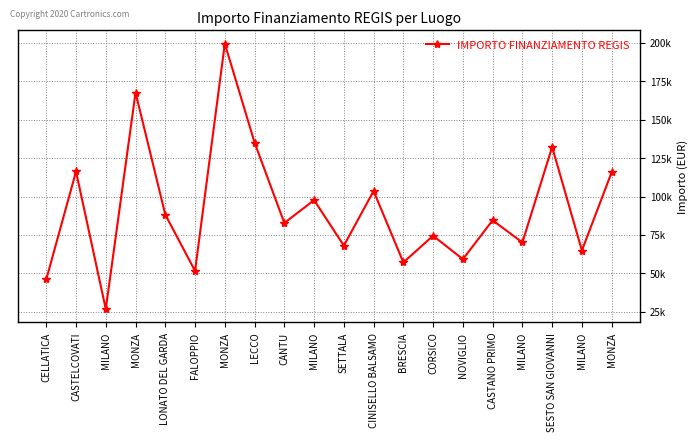

How many interior local valleys (lower than both neighbors) does the data have?

8